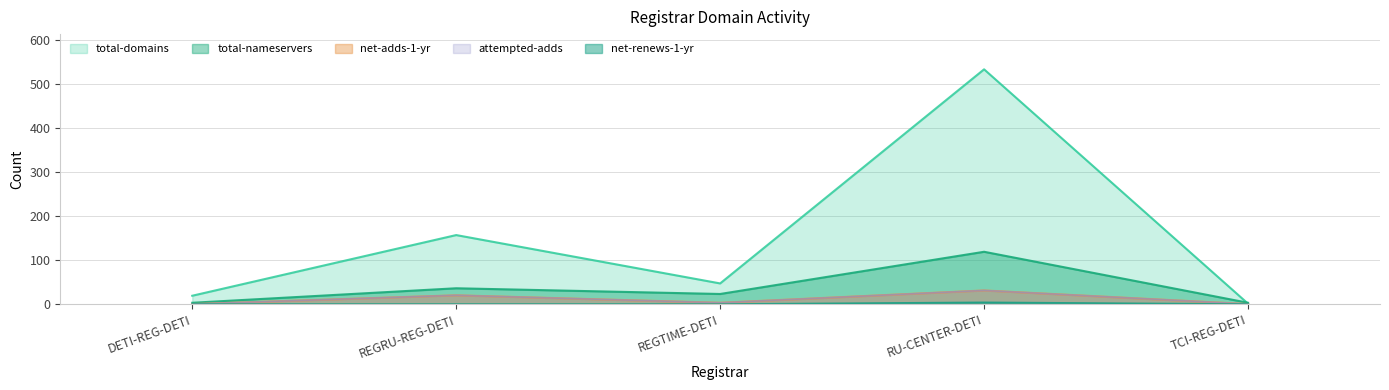

How many categories are shown in the chart?

5